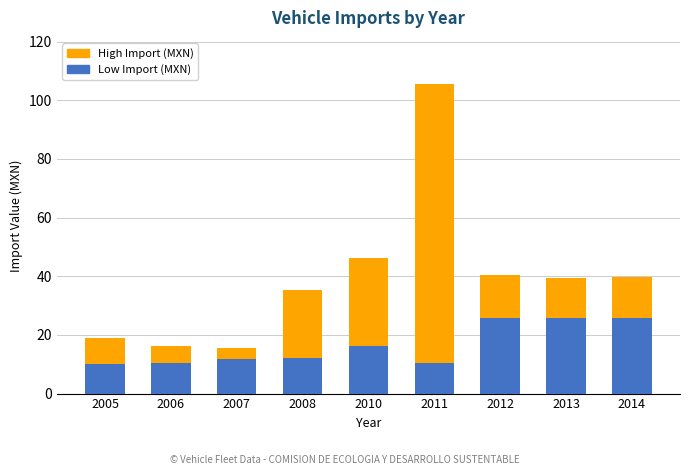

What is the smallest value displayed?

10.1